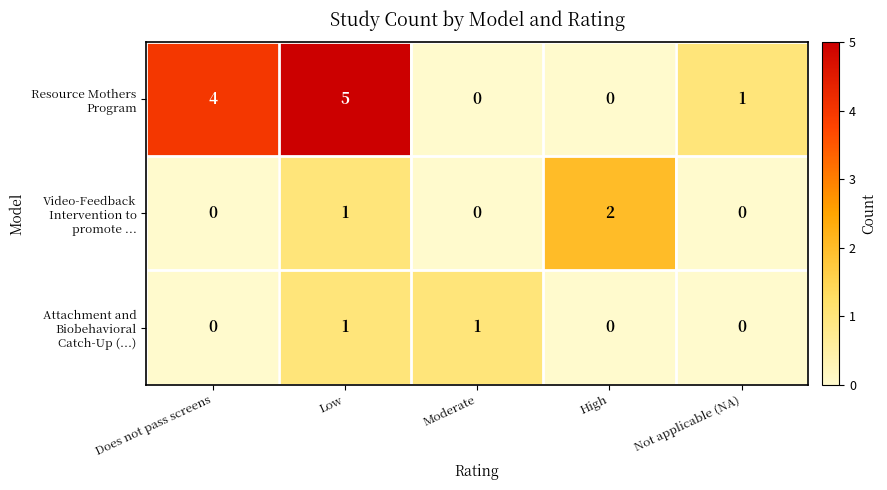

What is the difference between the highest and lowest values at Low?

4